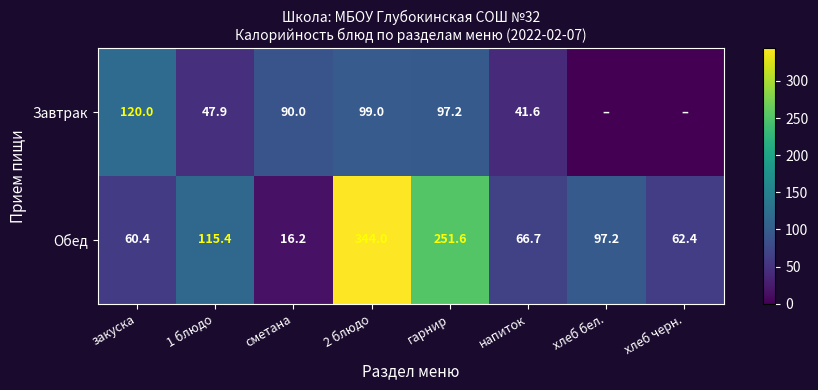

At which category is the sum across all series the highest?

2 блюдо